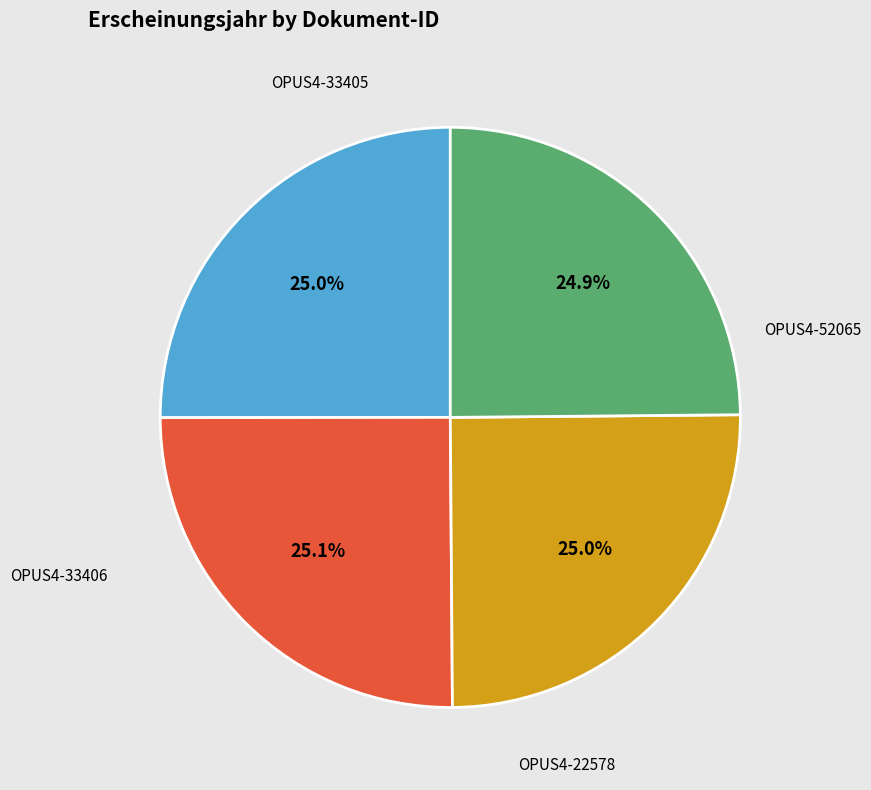

Does any single category account for the majority?

No